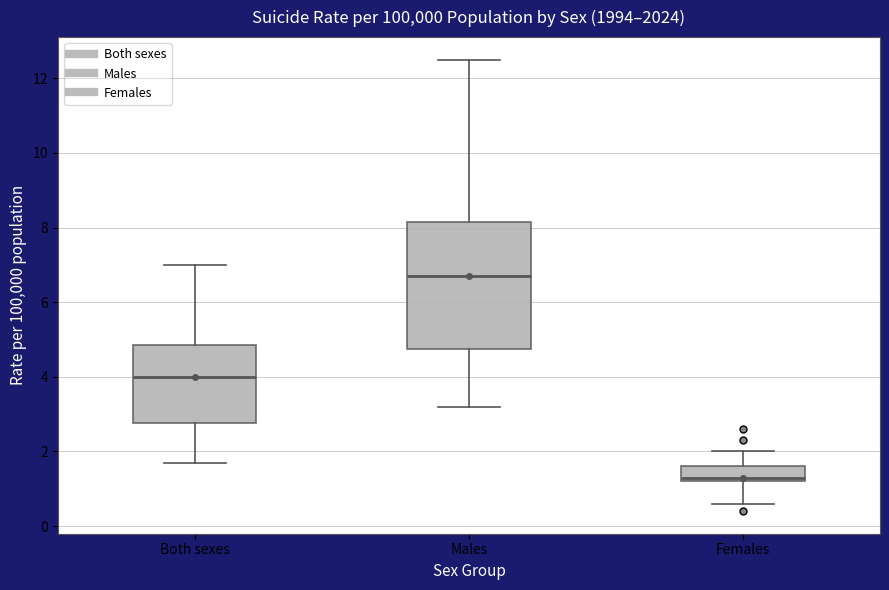

Reading left to right, transcribe this box plot: for each box, give where its median line is, the range the box spans, and where its two whiskers end, as read against the y-axis. The values are not printed on the chart, so give them approximately, as read against the axis.

Both sexes: median 4.0, box 2.8 to 4.8, whiskers 1.8 to 7.0
Males: median 6.8, box 4.8 to 8.2, whiskers 3.2 to 12.6
Females: median 1.4, box 1.2 to 1.6, whiskers 0.6 to 2.0